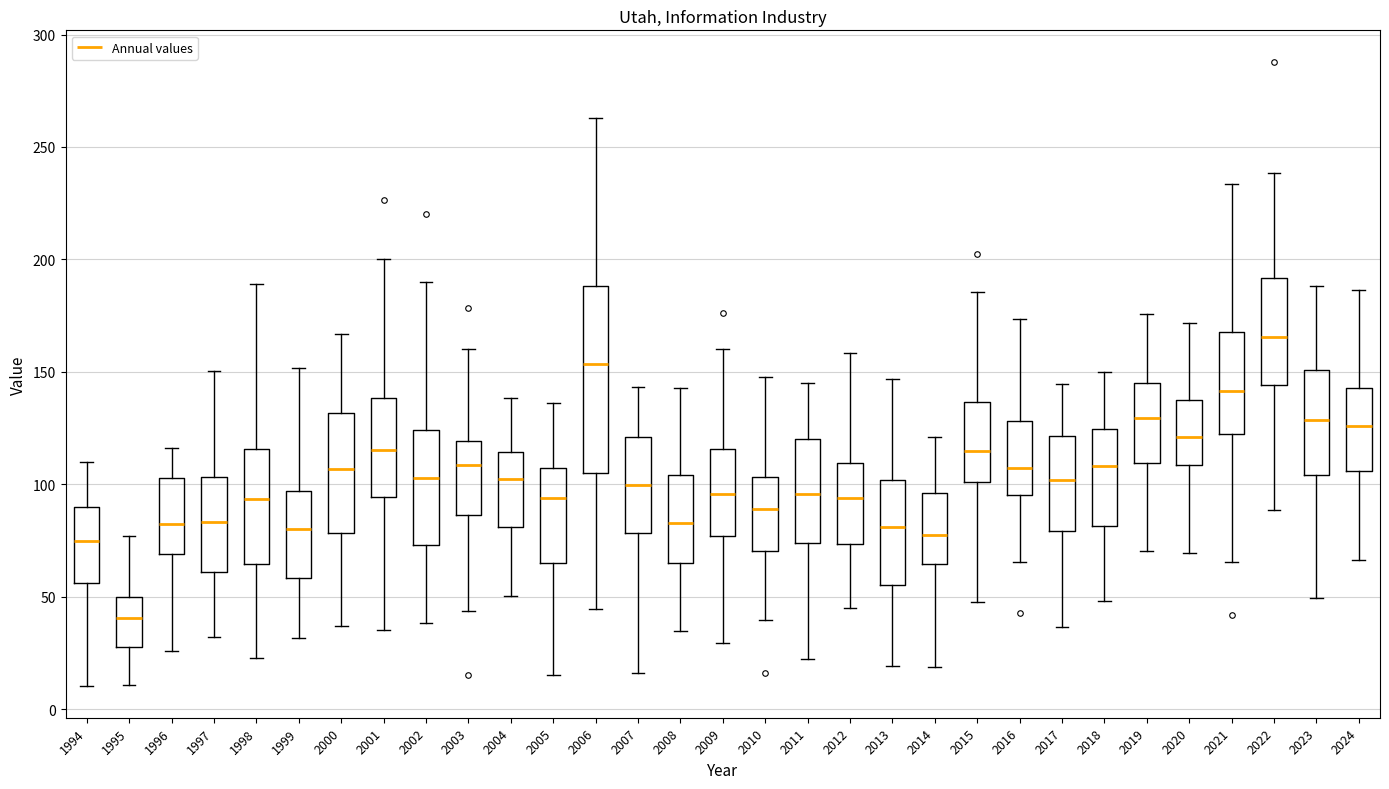

Where does the median line of the box at x = 2011 sit on the y-axis? The values are not printed on the chart, so give them approximately, as read against the axis.

95